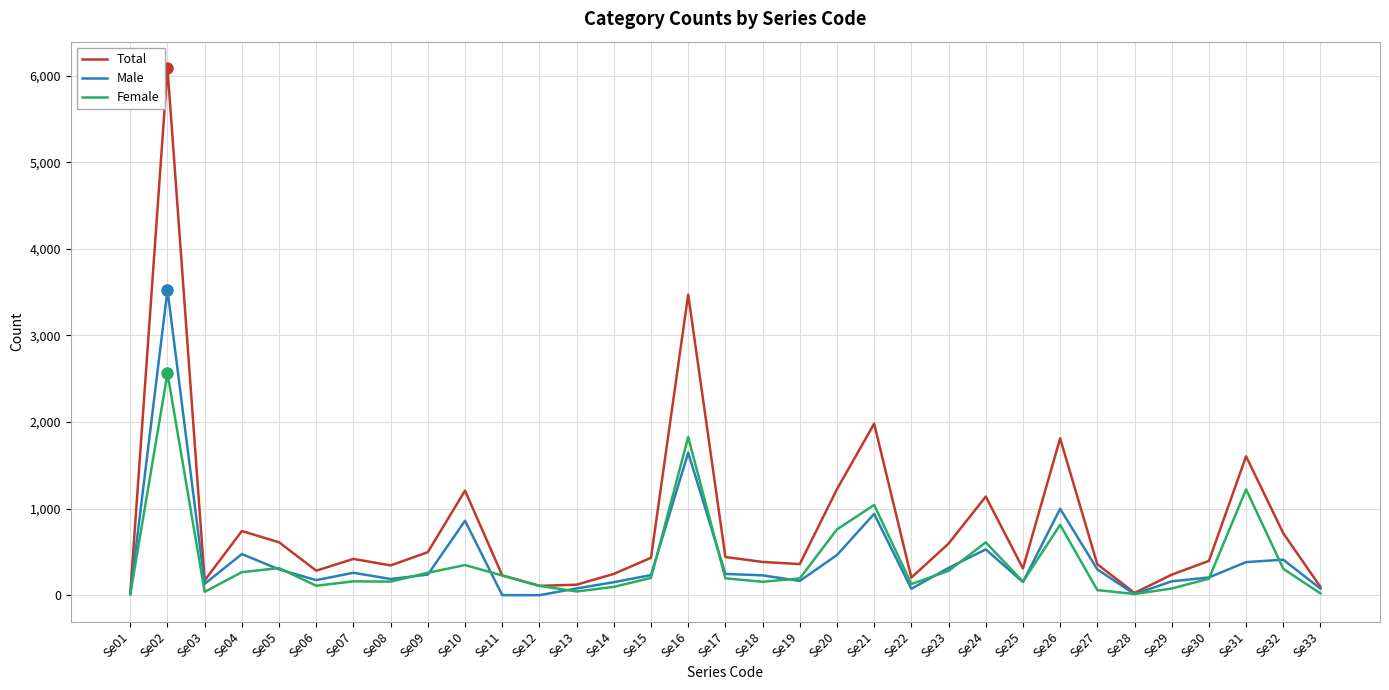

Does the chart have visible grid lines?

Yes